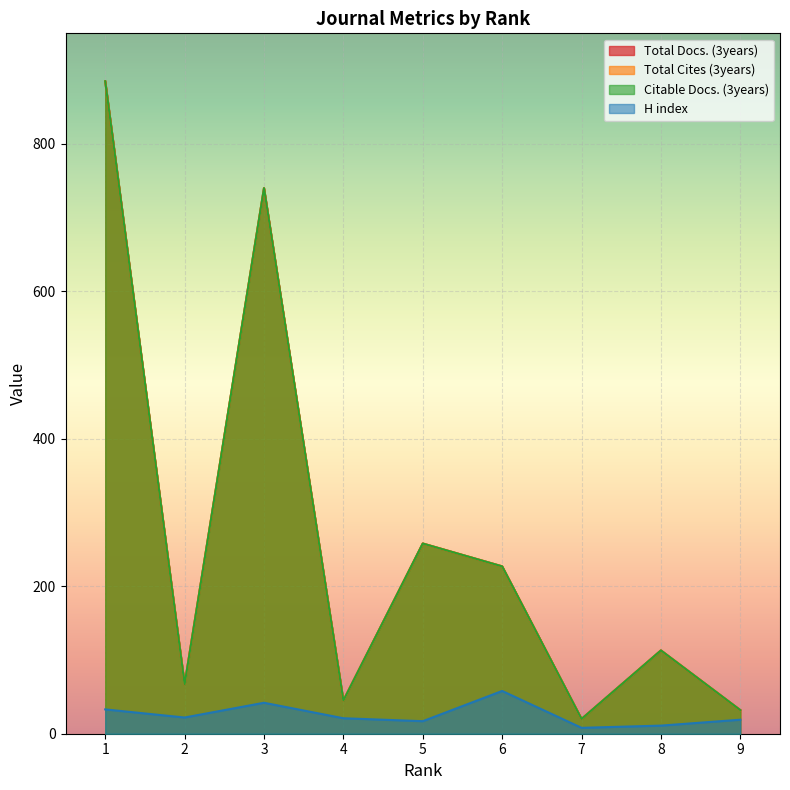

Reading left to right, what are all the values shown in this chart?

H index: 33	22	42	21	17	58	8	11	19
Total Docs. (3years): 885	67	740	45	258	227	20	113	32
Total Cites (3years): 885	67	740	45	258	227	20	113	32
Citable Docs. (3years): 885	67	740	45	258	227	20	113	32